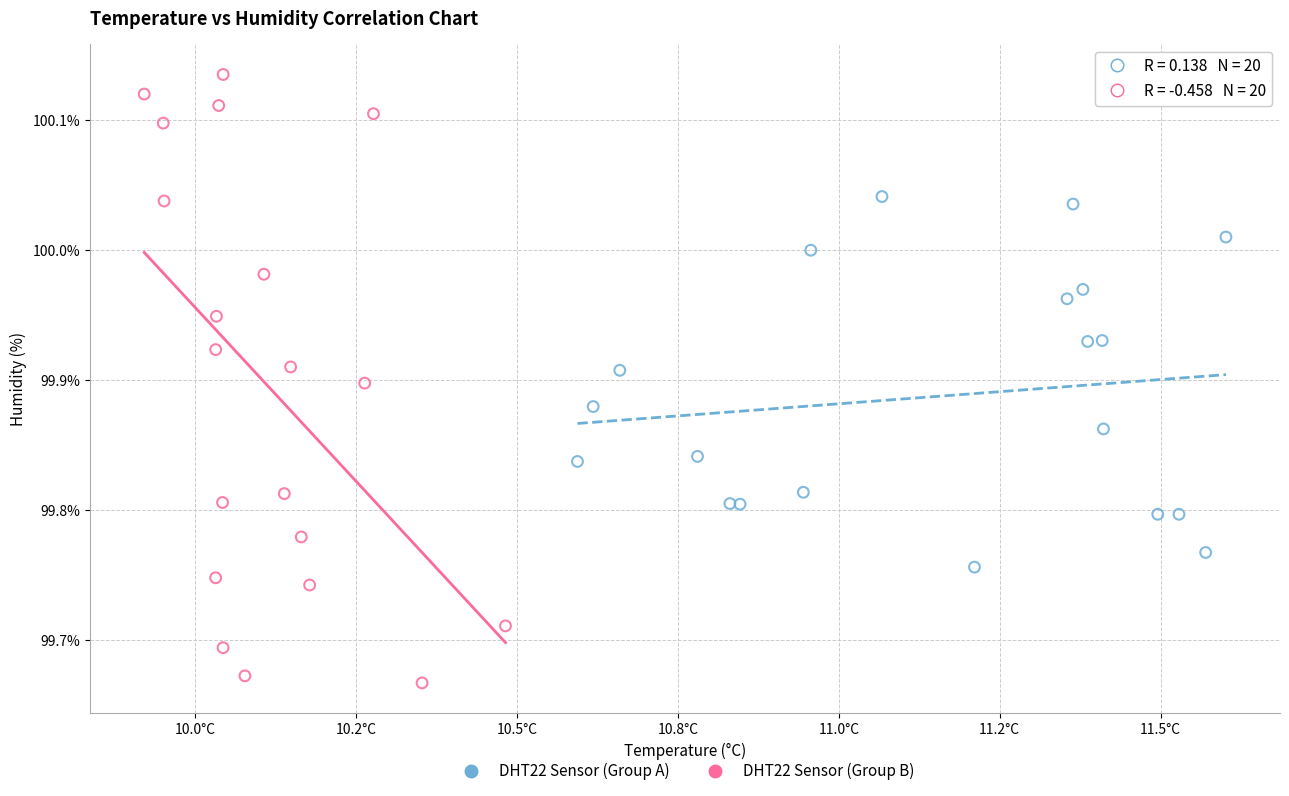

Which series reaches the maximum Y coordinate?

DHT22 Sensor (Group B)